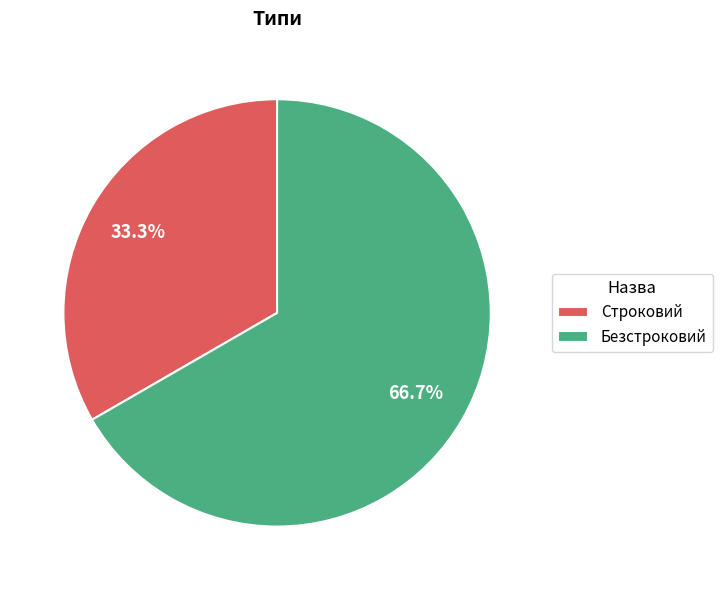

Between Строковий and Безстроковий, which is larger?

Безстроковий